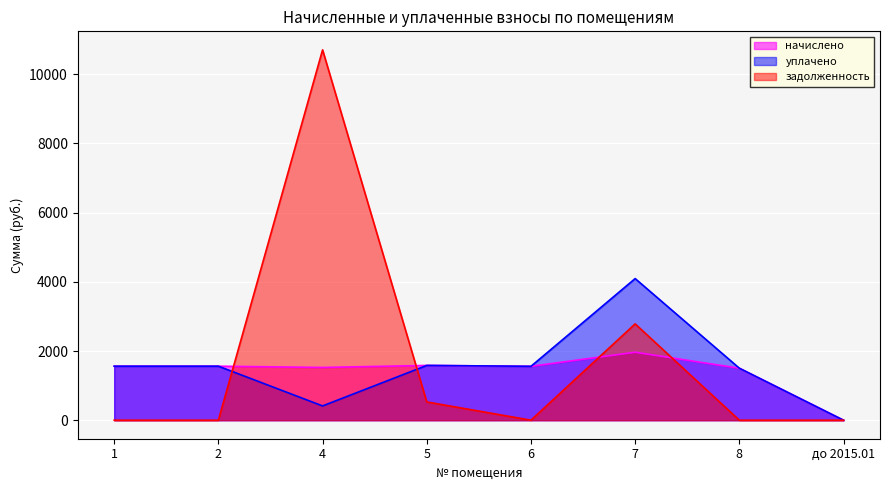

Rank the series by their average value, from highest to lowest.

задолженность, уплачено, начислено